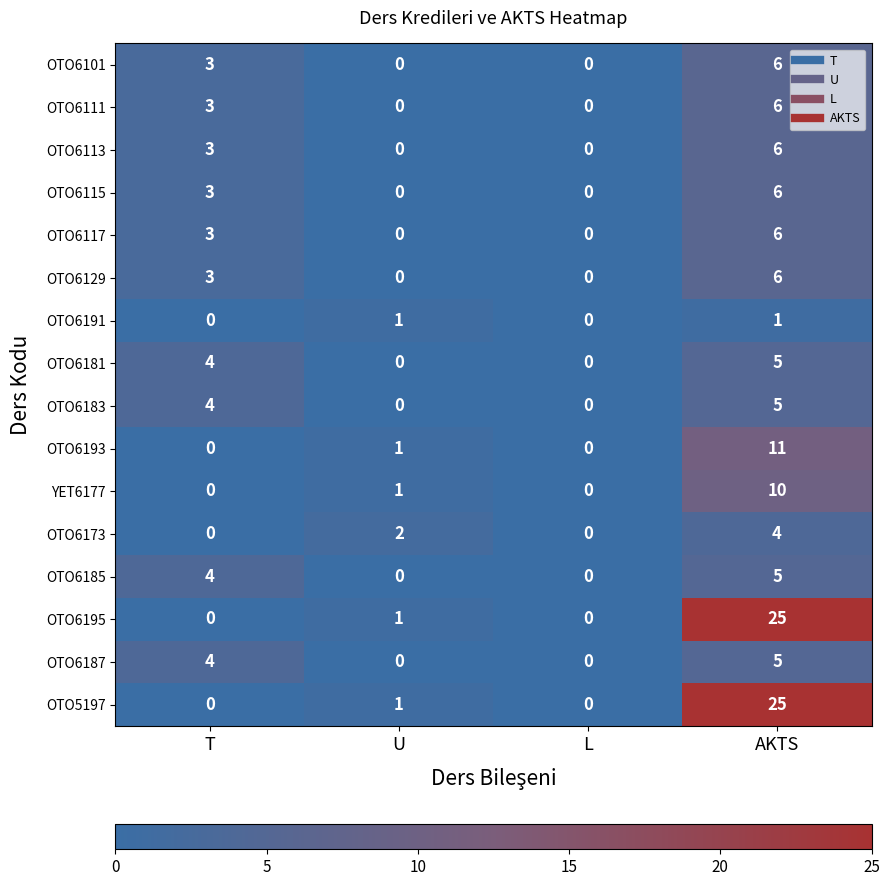

At which category is the sum across all series the highest?

AKTS